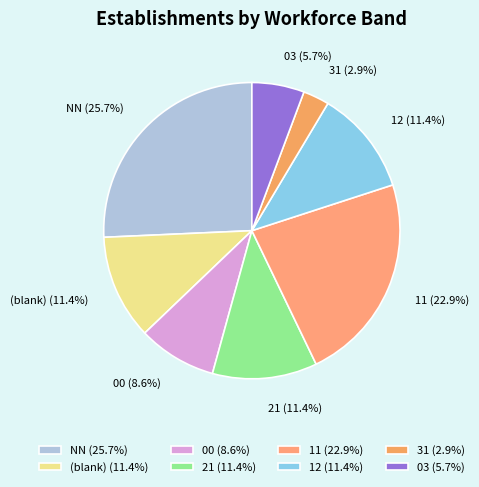

What portion of the pie excludes (blank)?

88.6%